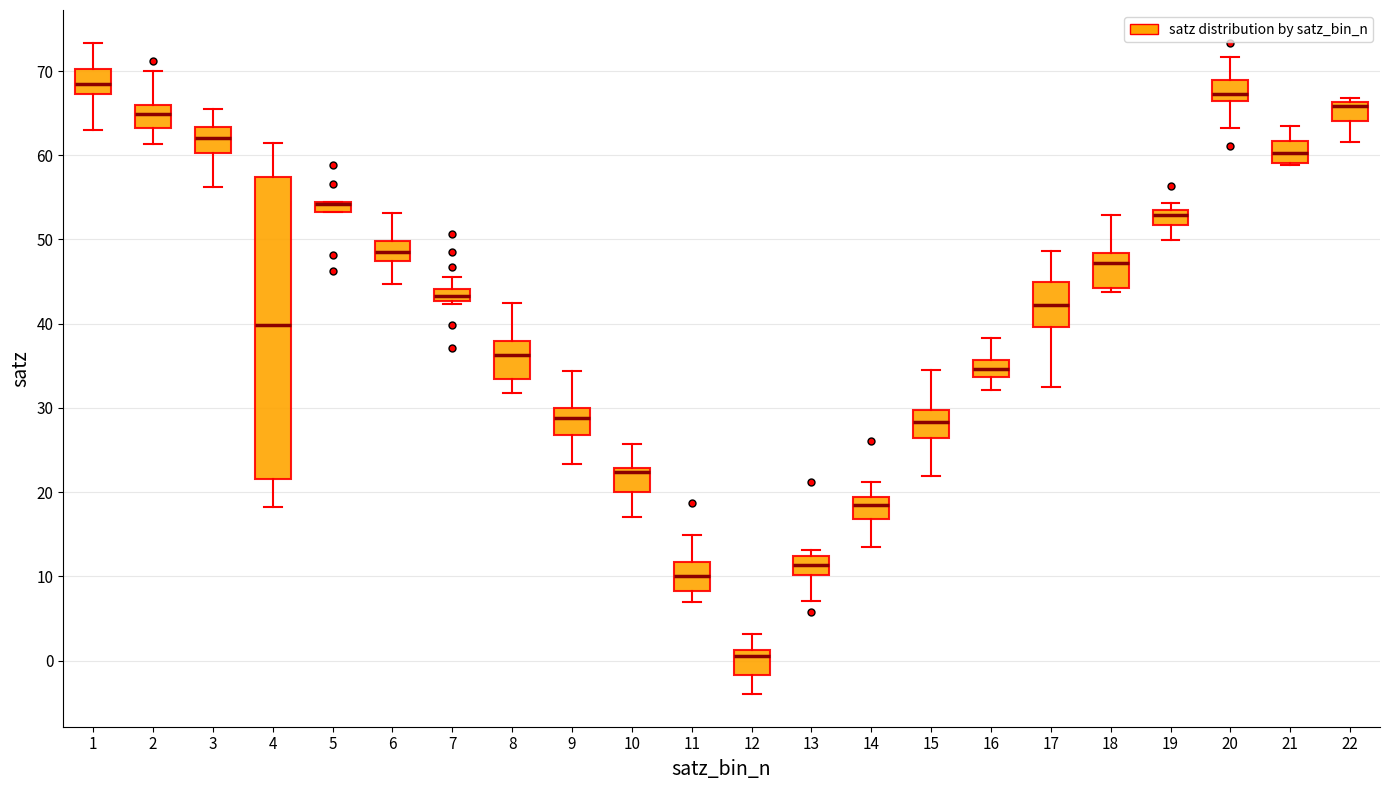

Where is the lower edge of the box at x = 9 on the y-axis? The values are not printed on the chart, so give them approximately, as read against the axis.

27